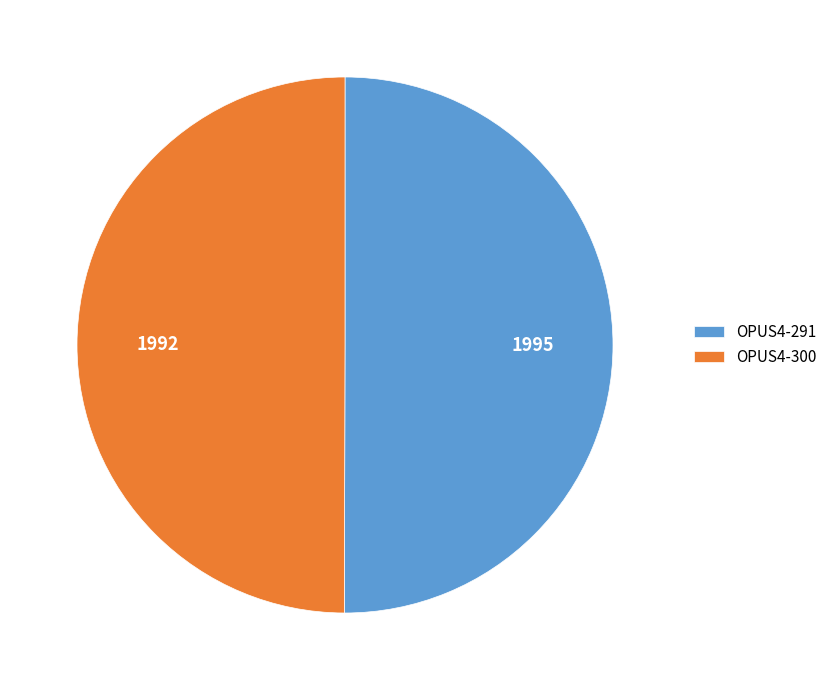

The OPUS4-300 slice represents 50% of the pie. True or false?

True